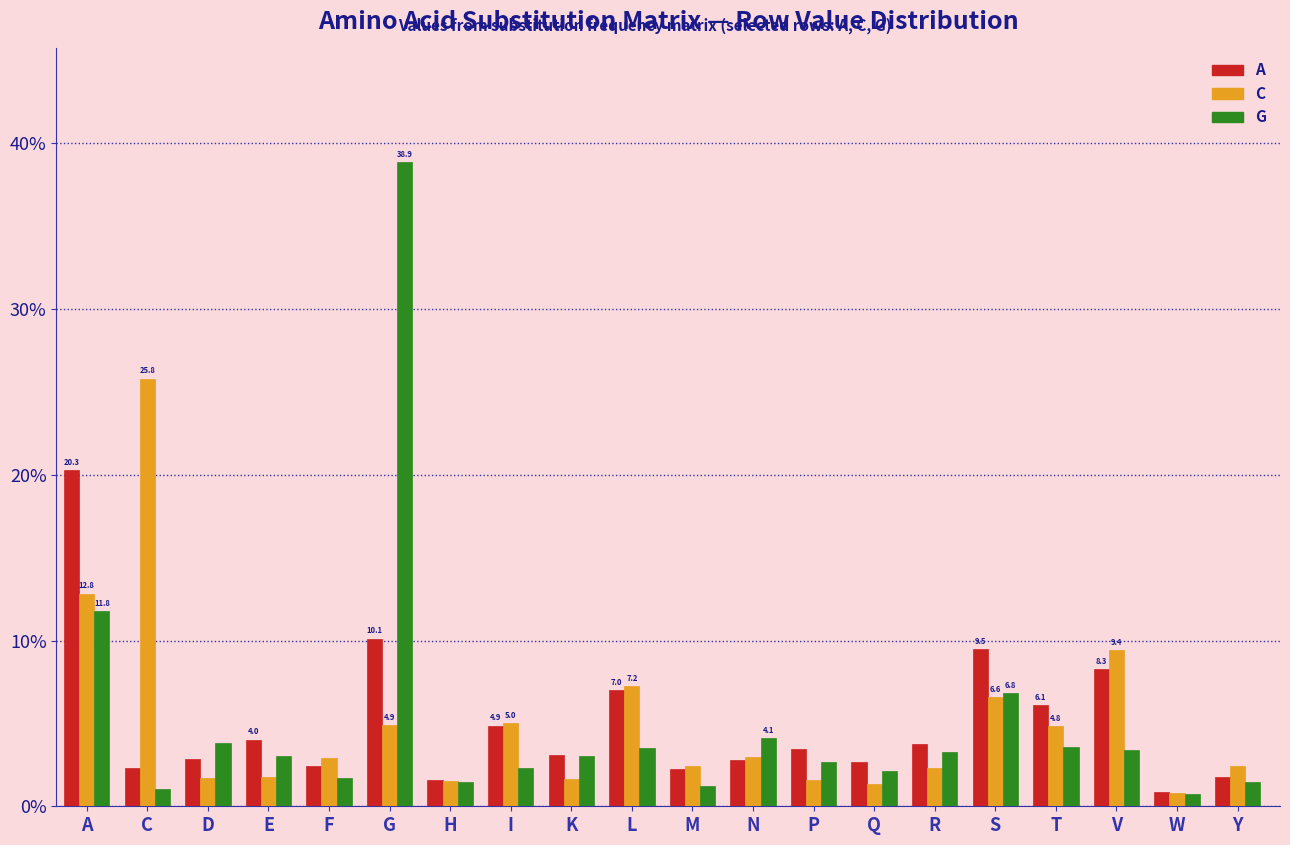

Are the bars grouped side by side (vs. stacked)?

Yes